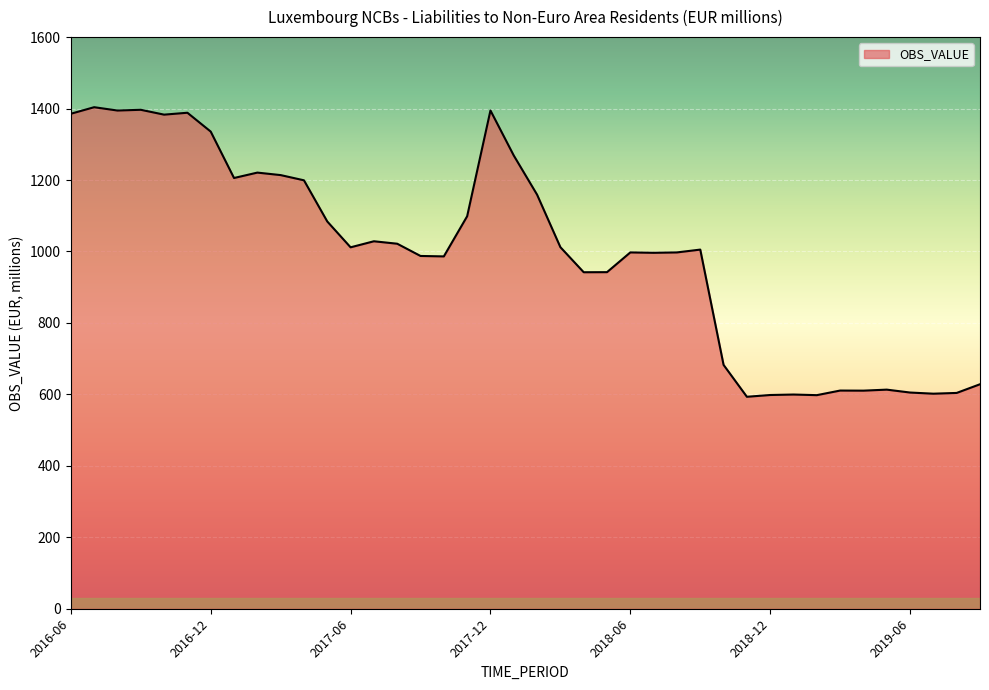

What is the minimum value shown in the chart?

593.3